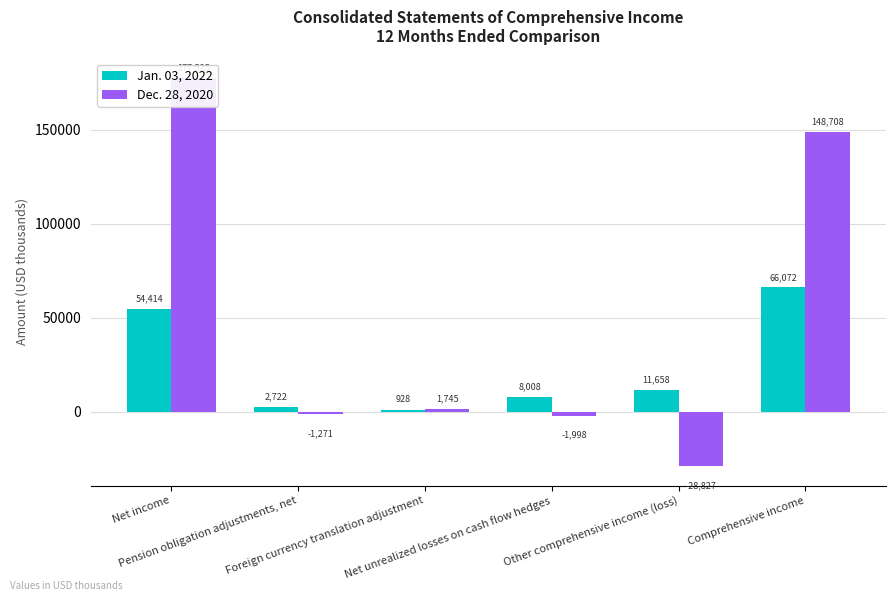

Rank the series by their maximum value, from lowest to highest.

Jan. 03, 2022, Dec. 28, 2020